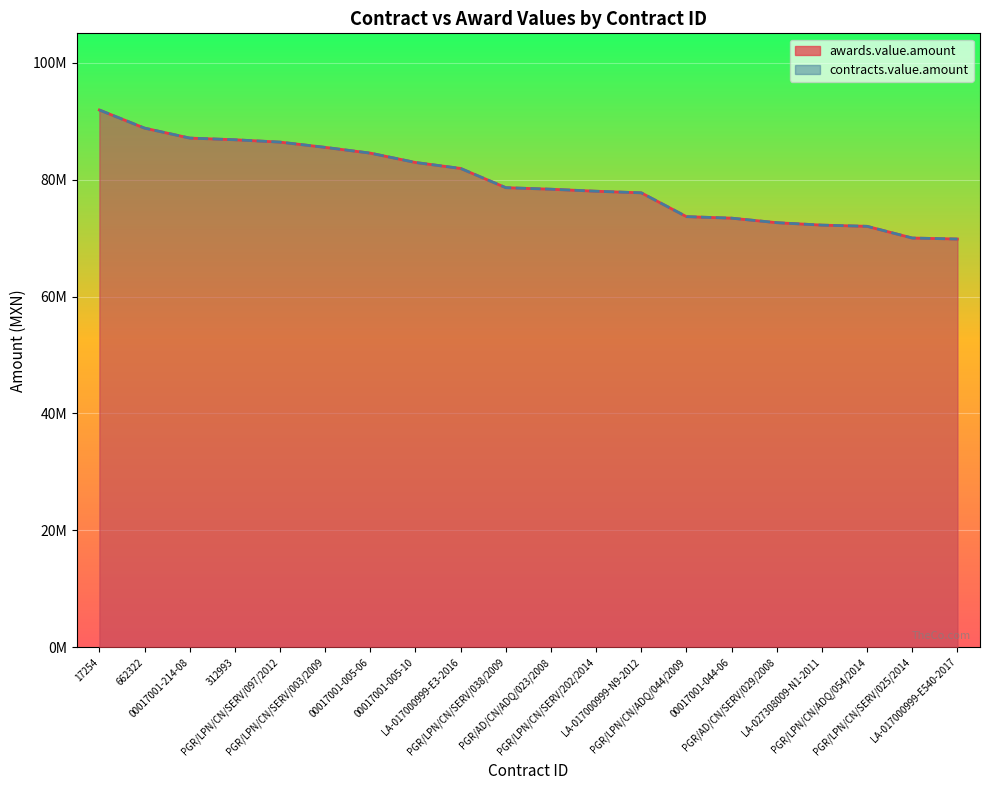

Reading left to right, extract all data points from this chart.

awards.value.amount: 91892000	88793103	87090580	86800000	86400000	85500000	84515210	82915517	81896552	78609750	78344039	78000000	77726230	73656000	73396043	72622931	72206000	72000000	70000000	69827586
contracts.value.amount: 91892000	88793103	87090580	86800000	86400000	85500000	84515210	82915517	81896552	78609750	78344039	78000000	77726230	73656000	73396043	72622931	72206000	72000000	70000000	69827586